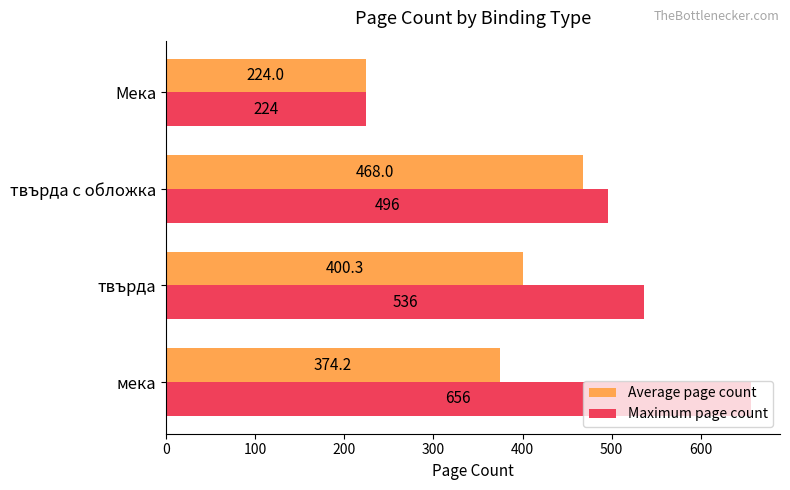

At how many categories does at least one series exceed 506?

2